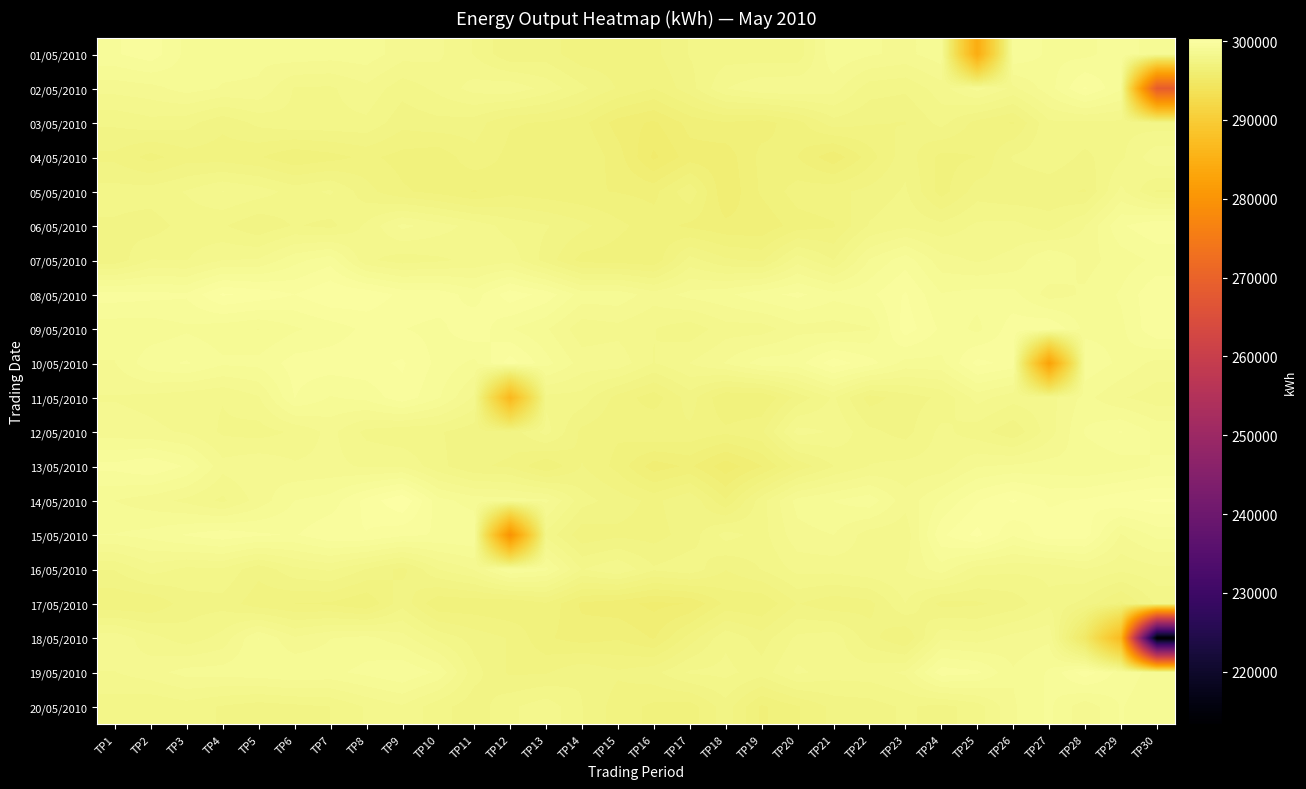

Reading left to right, extract all data points from this chart.

01/05/2010: TP1=299381	TP2=299639	TP3=298981	TP4=298881	TP5=298825	TP6=298969	TP7=298909	TP8=298951	TP9=298557	TP10=298476	TP11=298042	TP12=297442	TP13=297552	TP14=297141	TP15=297194	TP16=297290	TP17=297744	TP18=297904	TP19=297852	TP20=297840	TP21=299011	TP22=298795	TP23=298647	TP24=298961	TP25=284345	TP26=299389	TP27=299013	TP28=298987	TP29=299287	TP30=298879
02/05/2010: TP1=298534	TP2=298620	TP3=298896	TP4=298718	TP5=298698	TP6=298033	TP7=298007	TP8=298319	TP9=297853	TP10=298157	TP11=298546	TP12=298654	TP13=298279	TP14=297807	TP15=297353	TP16=297042	TP17=297583	TP18=298391	TP19=298687	TP20=298709	TP21=298551	TP22=297877	TP23=297791	TP24=298249	TP25=298870	TP26=298317	TP27=298936	TP28=299814	TP29=299132	TP30=268570
03/05/2010: TP1=297787	TP2=297945	TP3=297841	TP4=297475	TP5=297819	TP6=297975	TP7=297971	TP8=297987	TP9=297503	TP10=297619	TP11=297551	TP12=297072	TP13=297012	TP14=296824	TP15=296208	TP16=295960	TP17=296488	TP18=296670	TP19=296546	TP20=296918	TP21=297583	TP22=297411	TP23=297367	TP24=297845	TP25=297253	TP26=297003	TP27=297997	TP28=297979	TP29=297981	TP30=297875
04/05/2010: TP1=297299	TP2=296916	TP3=297237	TP4=297201	TP5=297075	TP6=296752	TP7=296908	TP8=297125	TP9=296912	TP10=296804	TP11=297273	TP12=296942	TP13=296882	TP14=297034	TP15=296520	TP16=295603	TP17=296198	TP18=296160	TP19=296808	TP20=296700	TP21=296118	TP22=296876	TP23=297599	TP24=296924	TP25=297046	TP26=297765	TP27=297955	TP28=297637	TP29=297993	TP30=298670
05/05/2010: TP1=297861	TP2=297897	TP3=298089	TP4=298416	TP5=298235	TP6=297929	TP7=298113	TP8=297513	TP9=297093	TP10=296922	TP11=296676	TP12=296938	TP13=296838	TP14=296754	TP15=296686	TP16=296600	TP17=297298	TP18=296064	TP19=296762	TP20=297210	TP21=297287	TP22=297489	TP23=297775	TP24=296888	TP25=297559	TP26=297431	TP27=297493	TP28=297357	TP29=298496	TP30=297673
06/05/2010: TP1=297673	TP2=297551	TP3=297871	TP4=297765	TP5=297443	TP6=297757	TP7=297623	TP8=298133	TP9=298838	TP10=298570	TP11=298275	TP12=297927	TP13=297753	TP14=297483	TP15=297130	TP16=296866	TP17=296628	TP18=296450	TP19=296430	TP20=296876	TP21=297008	TP22=297759	TP23=297987	TP24=297827	TP25=298131	TP26=298177	TP27=297885	TP28=298404	TP29=299376	TP30=299714
07/05/2010: TP1=297503	TP2=298077	TP3=298051	TP4=298394	TP5=298444	TP6=298972	TP7=299290	TP8=298141	TP9=297887	TP10=298001	TP11=298153	TP12=298283	TP13=297575	TP14=296914	TP15=296866	TP16=296782	TP17=297869	TP18=297445	TP19=297307	TP20=298263	TP21=297717	TP22=298772	TP23=299284	TP24=298543	TP25=298353	TP26=298509	TP27=299106	TP28=298624	TP29=298886	TP30=299168
08/05/2010: TP1=299600	TP2=299542	TP3=299476	TP4=300157	TP5=299995	TP6=299764	TP7=300093	TP8=300027	TP9=299670	TP10=299632	TP11=299264	TP12=299977	TP13=299640	TP14=298942	TP15=298974	TP16=298563	TP17=298860	TP18=299004	TP19=299328	TP20=299508	TP21=299200	TP22=299336	TP23=299802	TP24=299106	TP25=299222	TP26=299202	TP27=298593	TP28=298796	TP29=299130	TP30=299742
09/05/2010: TP1=298864	TP2=298864	TP3=299028	TP4=298878	TP5=298730	TP6=299034	TP7=299226	TP8=299508	TP9=299438	TP10=299322	TP11=299688	TP12=299106	TP13=298792	TP14=298185	TP15=298283	TP16=298075	TP17=297853	TP18=298247	TP19=298231	TP20=298626	TP21=298590	TP22=298714	TP23=299958	TP24=299356	TP25=298990	TP26=299614	TP27=299778	TP28=298982	TP29=298994	TP30=299746
10/05/2010: TP1=298730	TP2=299320	TP3=299460	TP4=299144	TP5=299188	TP6=299574	TP7=299614	TP8=299668	TP9=299812	TP10=299330	TP11=298988	TP12=299950	TP13=299210	TP14=298595	TP15=298629	TP16=298047	TP17=298411	TP18=298767	TP19=299264	TP20=299280	TP21=299964	TP22=299574	TP23=298962	TP24=298990	TP25=299872	TP26=299644	TP27=282407	TP28=299342	TP29=299002	TP30=298623
11/05/2010: TP1=298381	TP2=298301	TP3=298175	TP4=298081	TP5=298369	TP6=299430	TP7=299056	TP8=299186	TP9=299654	TP10=299126	TP11=298343	TP12=286390	TP13=297959	TP14=297929	TP15=297250	TP16=296850	TP17=297553	TP18=296736	TP19=296700	TP20=297511	TP21=298115	TP22=297231	TP23=297551	TP24=297787	TP25=298539	TP26=298201	TP27=298269	TP28=298856	TP29=298443	TP30=298213
12/05/2010: TP1=298566	TP2=298480	TP3=298364	TP4=298009	TP5=297913	TP6=298119	TP7=298514	TP8=297965	TP9=297799	TP10=297765	TP11=297501	TP12=297491	TP13=298203	TP14=297285	TP15=297102	TP16=297391	TP17=297307	TP18=297118	TP19=297316	TP20=298539	TP21=298363	TP22=297807	TP23=297591	TP24=298165	TP25=297871	TP26=297461	TP27=298241	TP28=299120	TP29=299452	TP30=298992
13/05/2010: TP1=299534	TP2=299742	TP3=299378	TP4=298527	TP5=298700	TP6=298457	TP7=298497	TP8=298359	TP9=298375	TP10=297837	TP11=297417	TP12=297345	TP13=296728	TP14=297400	TP15=296924	TP16=296172	TP17=296432	TP18=295801	TP19=296346	TP20=297152	TP21=297715	TP22=298077	TP23=298173	TP24=298217	TP25=298722	TP26=298808	TP27=298886	TP28=298784	TP29=298908	TP30=299128
14/05/2010: TP1=298742	TP2=298556	TP3=298313	TP4=297987	TP5=298550	TP6=299088	TP7=299224	TP8=299876	TP9=300445	TP10=299212	TP11=298936	TP12=298882	TP13=298822	TP14=297863	TP15=297559	TP16=297287	TP17=297679	TP18=296746	TP19=297931	TP20=298874	TP21=299090	TP22=299302	TP23=298534	TP24=299106	TP25=299732	TP26=300153	TP27=299710	TP28=299814	TP29=300026	TP30=300157
15/05/2010: TP1=299096	TP2=299208	TP3=299462	TP4=299652	TP5=299486	TP6=299392	TP7=299714	TP8=299750	TP9=299506	TP10=299386	TP11=299428	TP12=279600	TP13=297959	TP14=297152	TP15=297296	TP16=297246	TP17=297527	TP18=298203	TP19=297925	TP20=298621	TP21=298745	TP22=298231	TP23=298171	TP24=299690	TP25=300219	TP26=299466	TP27=299980	TP28=299952	TP29=298710	TP30=299188
16/05/2010: TP1=297741	TP2=298227	TP3=297979	TP4=298011	TP5=297485	TP6=297971	TP7=298121	TP8=297703	TP9=297275	TP10=298065	TP11=298427	TP12=299422	TP13=299162	TP14=298051	TP15=298375	TP16=297775	TP17=297961	TP18=297396	TP19=297739	TP20=298177	TP21=298189	TP22=298319	TP23=298405	TP24=298929	TP25=298213	TP26=298147	TP27=298135	TP28=298391	TP29=298149	TP30=298309
17/05/2010: TP1=297092	TP2=297072	TP3=297569	TP4=297599	TP5=297170	TP6=297040	TP7=296992	TP8=296720	TP9=297607	TP10=296758	TP11=296786	TP12=296702	TP13=296993	TP14=296290	TP15=296152	TP16=295922	TP17=296036	TP18=296800	TP19=296732	TP20=297399	TP21=297138	TP22=297263	TP23=298063	TP24=297271	TP25=297327	TP26=297517	TP27=298001	TP28=297603	TP29=296944	TP30=297805
18/05/2010: TP1=298641	TP2=298199	TP3=297863	TP4=298181	TP5=299096	TP6=298447	TP7=298732	TP8=298858	TP9=298547	TP10=297959	TP11=297585	TP12=297355	TP13=296752	TP14=296534	TP15=296662	TP16=296326	TP17=297196	TP18=297989	TP19=297551	TP20=298147	TP21=298261	TP22=297525	TP23=297031	TP24=298343	TP25=298229	TP26=298533	TP27=298667	TP28=295076	TP29=286846	TP30=213349
19/05/2010: TP1=298394	TP2=298600	TP3=298882	TP4=298898	TP5=298974	TP6=299088	TP7=298998	TP8=299188	TP9=299406	TP10=299018	TP11=297857	TP12=297321	TP13=297345	TP14=297675	TP15=297435	TP16=297619	TP17=298113	TP18=298167	TP19=297885	TP20=298476	TP21=298235	TP22=298261	TP23=298462	TP24=299626	TP25=299500	TP26=298782	TP27=299128	TP28=299975	TP29=299266	TP30=298956
20/05/2010: TP1=297877	TP2=297755	TP3=297891	TP4=297687	TP5=297535	TP6=297627	TP7=297723	TP8=298099	TP9=298352	TP10=297845	TP11=297519	TP12=297987	TP13=298291	TP14=297733	TP15=297211	TP16=296960	TP17=296866	TP18=297583	TP19=296640	TP20=297011	TP21=297485	TP22=297553	TP23=297783	TP24=297599	TP25=297885	TP26=298694	TP27=299154	TP28=298498	TP29=299108	TP30=298814